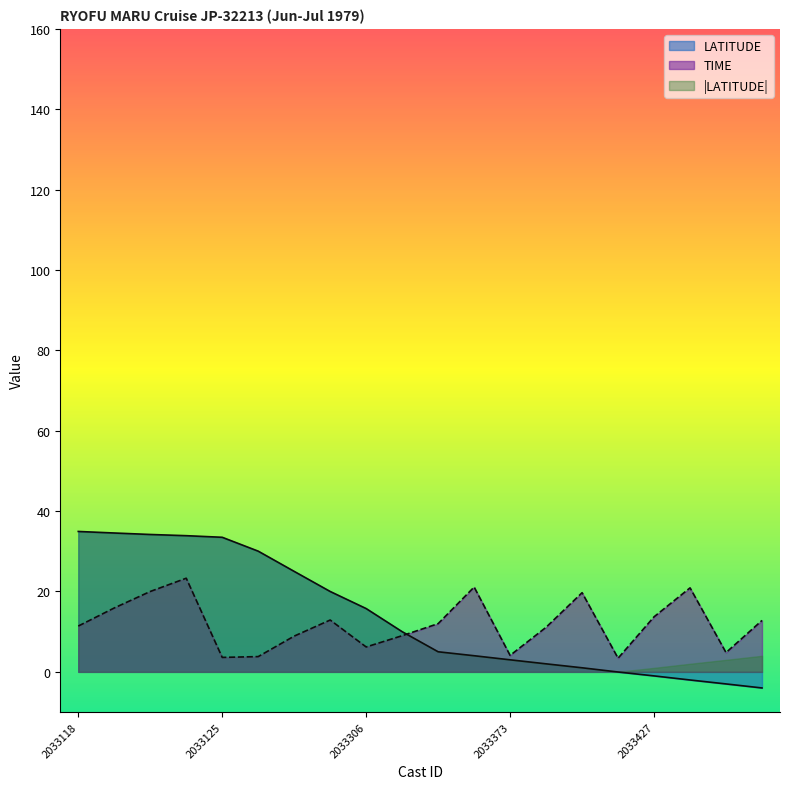

How many times do LATITUDE and TIME cross each other?

1